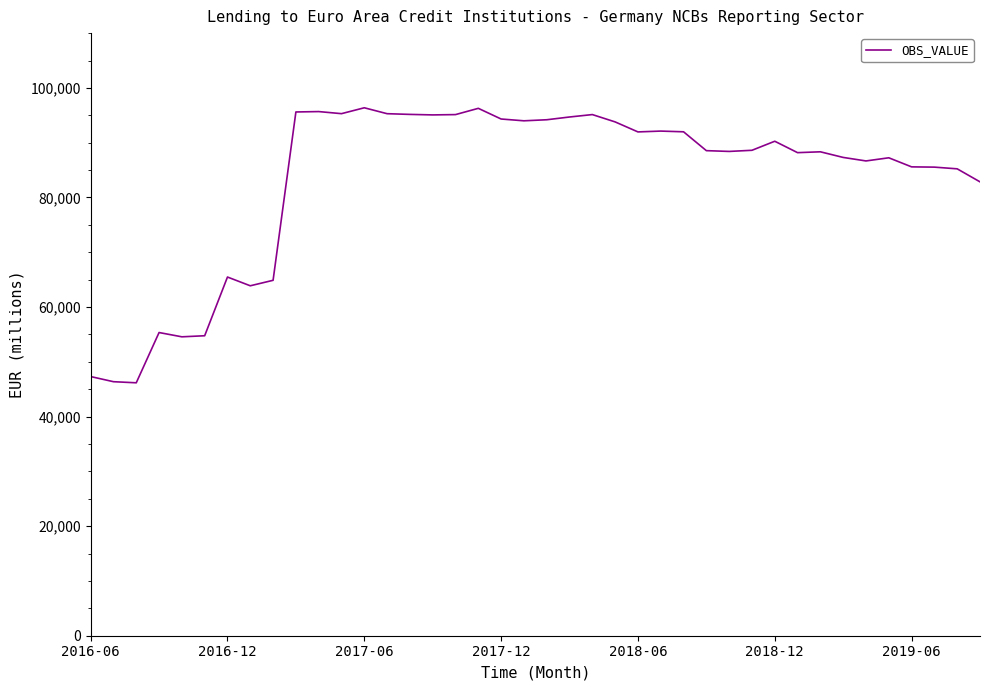

What is the maximum value shown in the chart?

96370.9